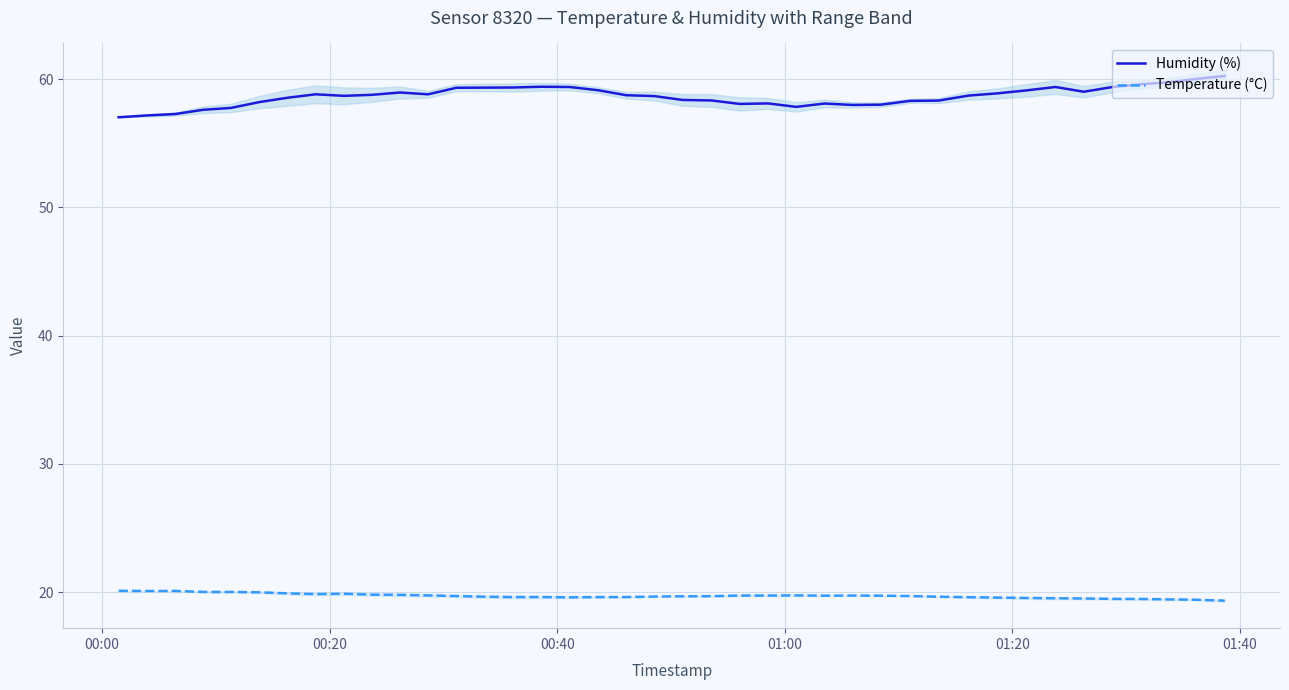

Count the number of categories in the chart.

40